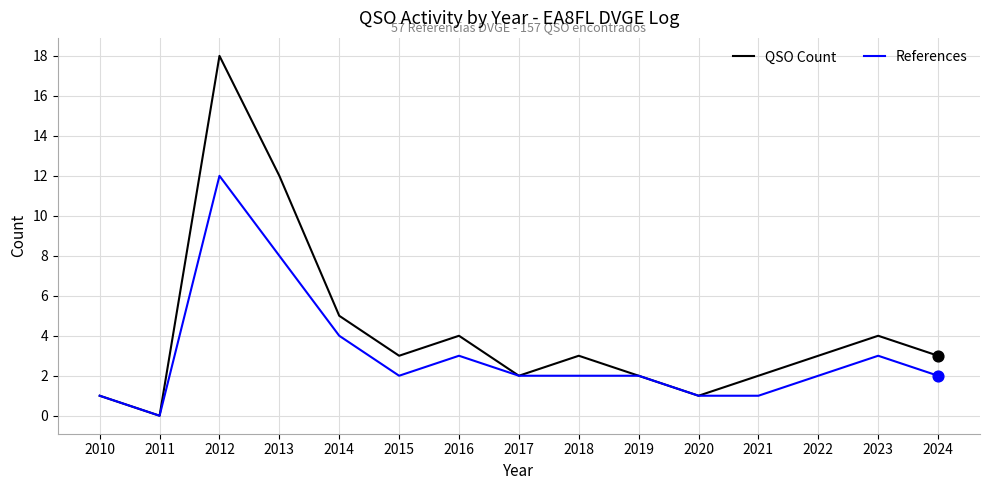

At how many categories does at least one series exceed 15?

1